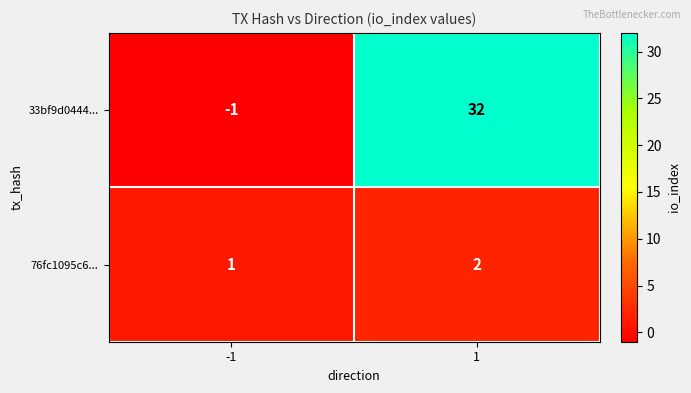

Reading left to right, extract all data points from this chart.

33bf9d0444...: -1=-1	1=32
76fc1095c6...: -1=1	1=2